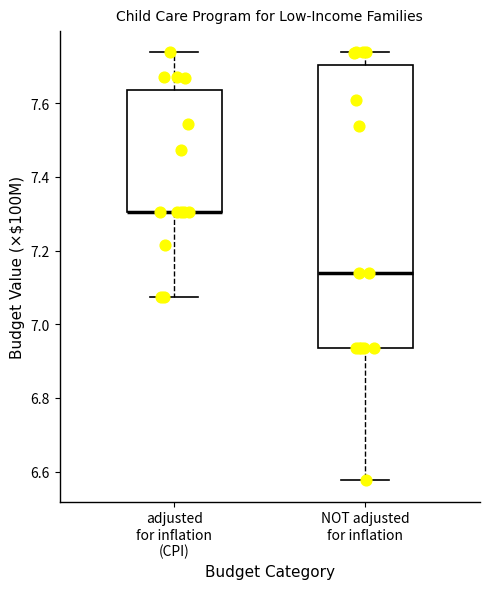

Comparing the boxes themselves (not the whiskers), which one is the tallest?

NOT adjusted for inflation